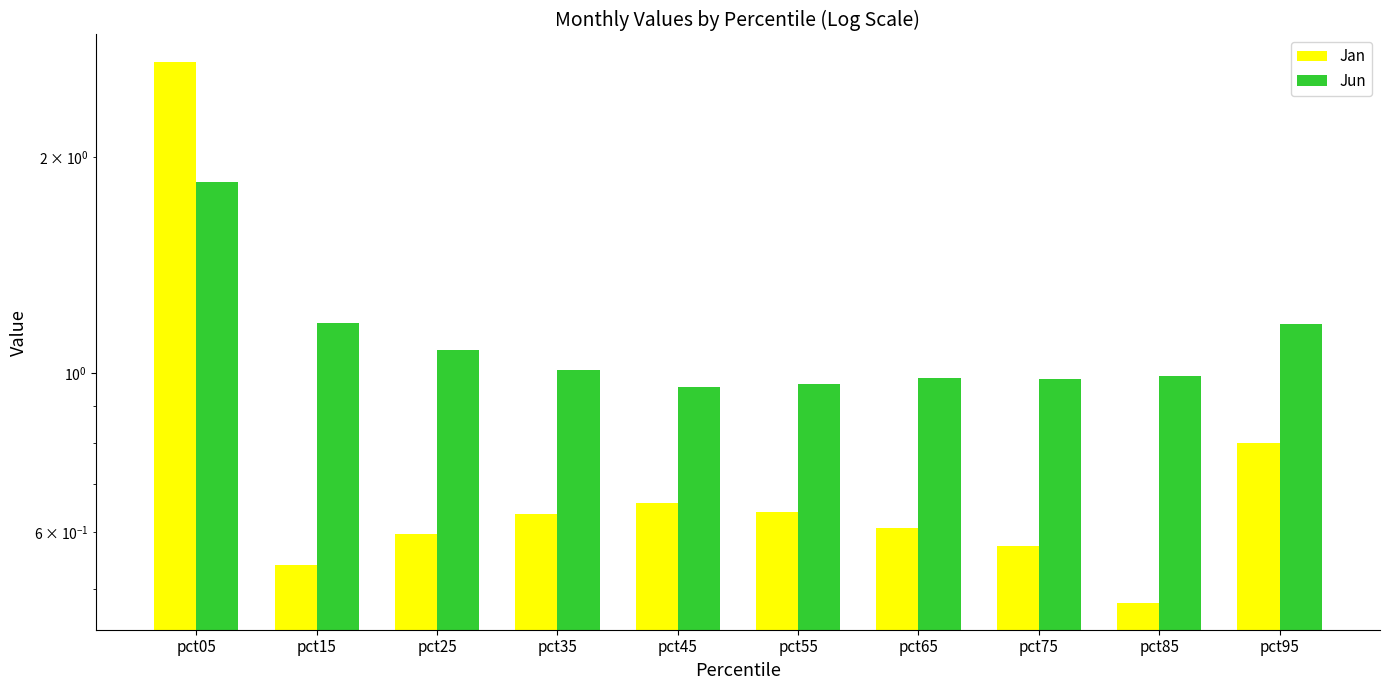

What is the approximate value of Jun at pct15?

1.2